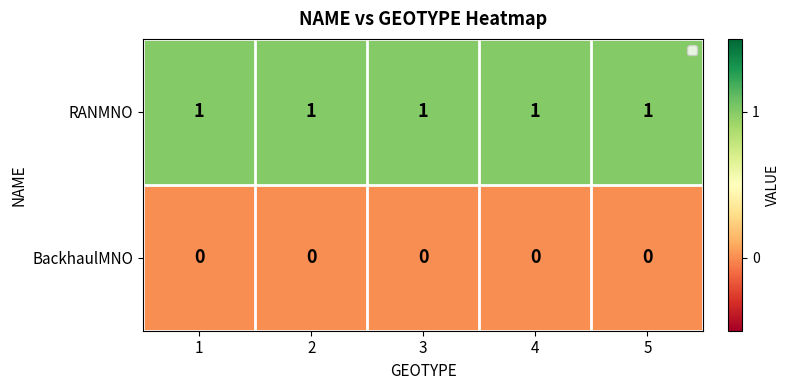

Rank the series by their average value, from lowest to highest.

BackhaulMNO, RANMNO